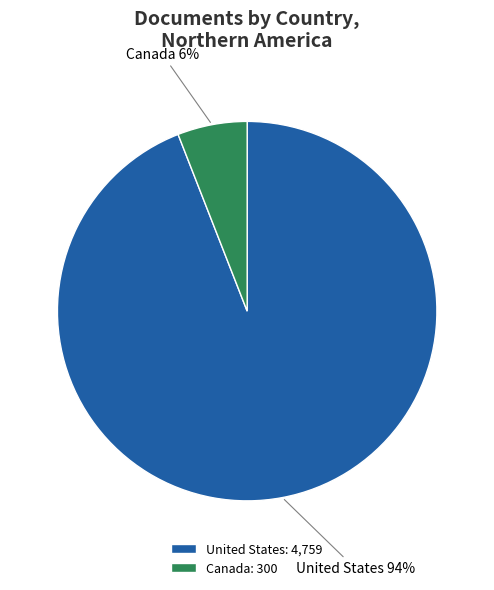

To the nearest percent, what is the difference between the largest and smallest slice percentages?

88%